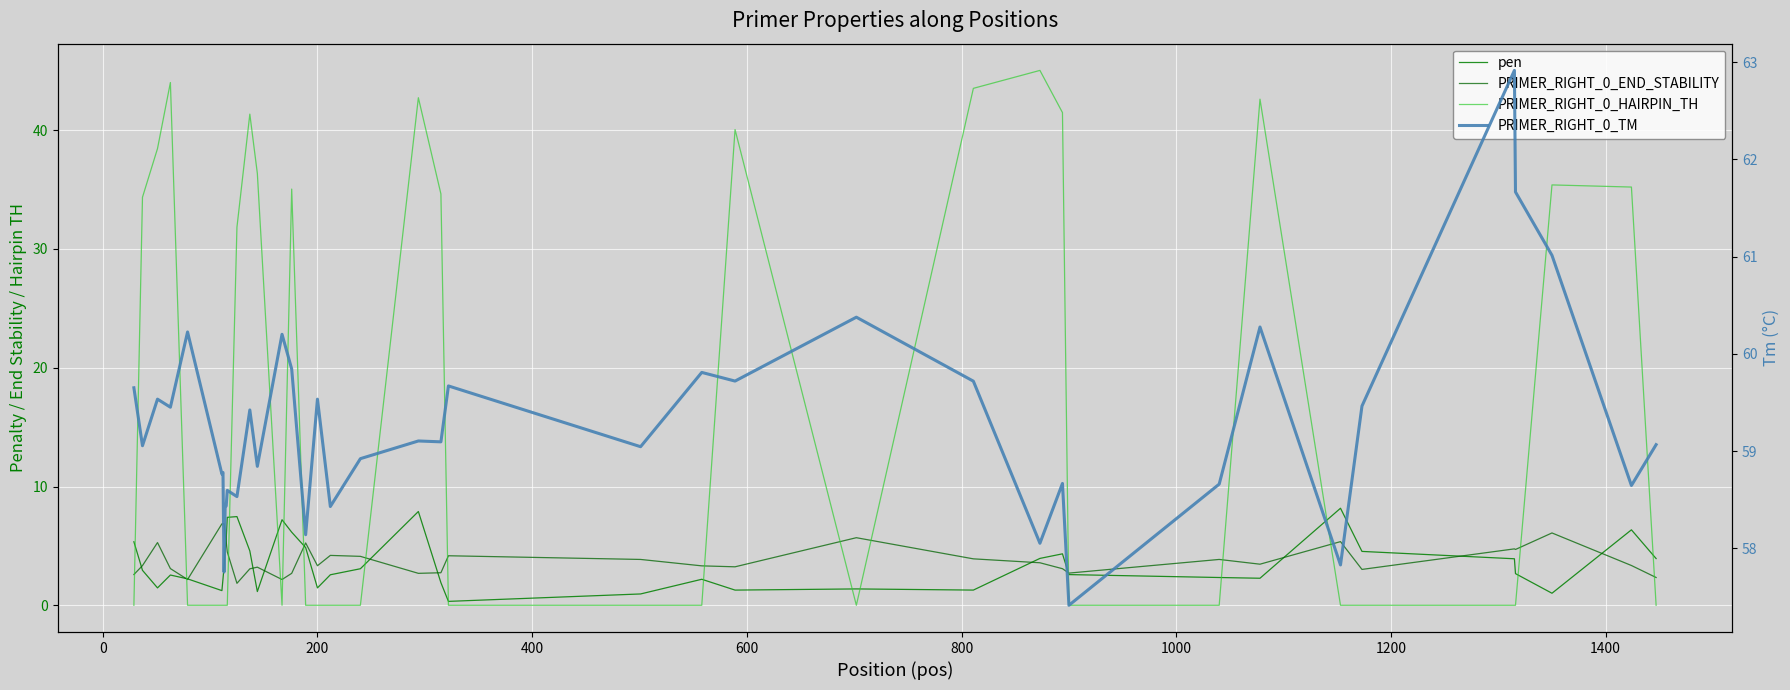

Count the number of data series in this chart.

4